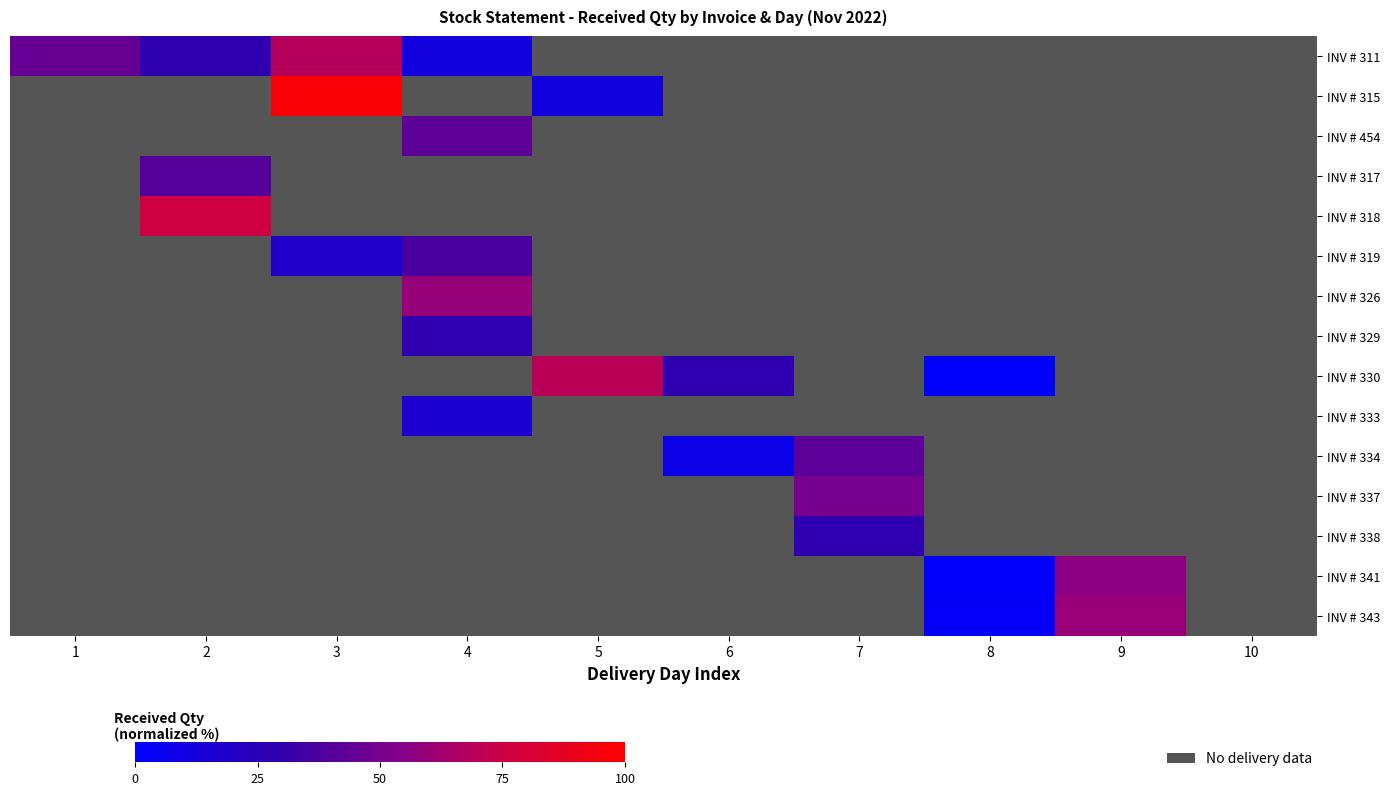

Between 5 and 9, which series saw the biggest shift?

INV # 330